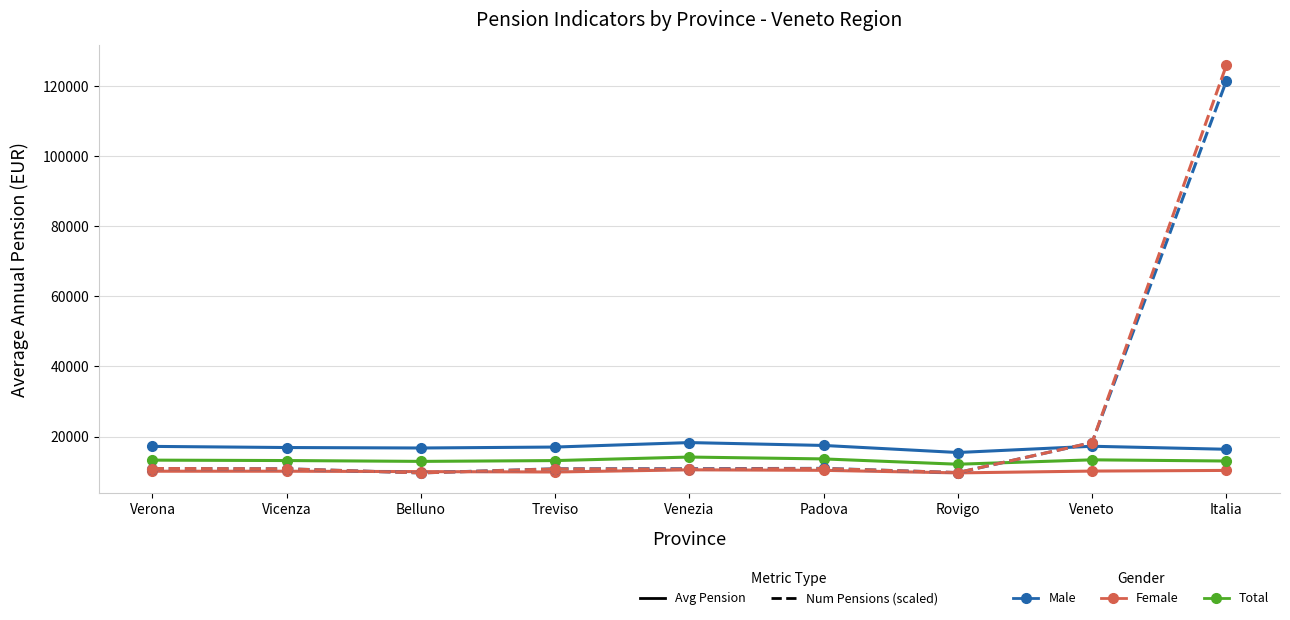

What is the greatest value displayed?

125875.3